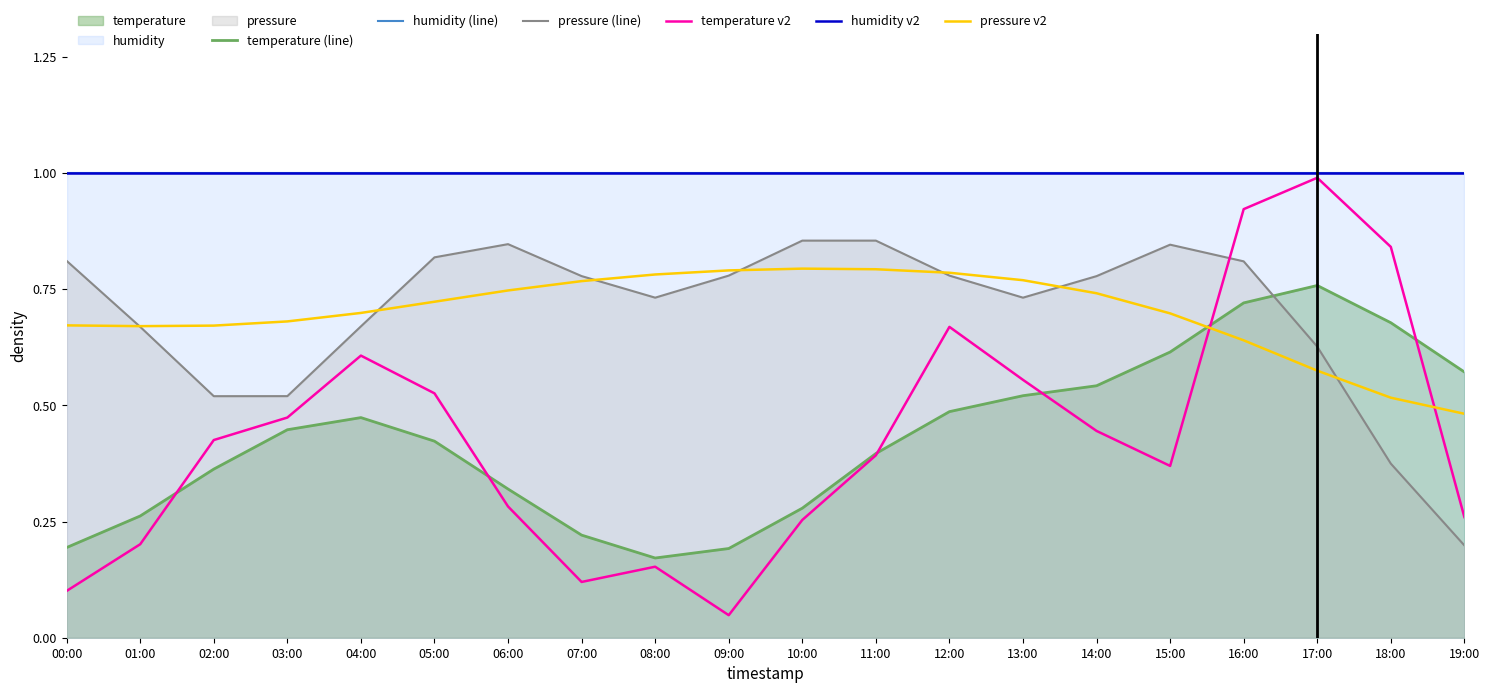

What is the minimum value for pressure v2?

0.5